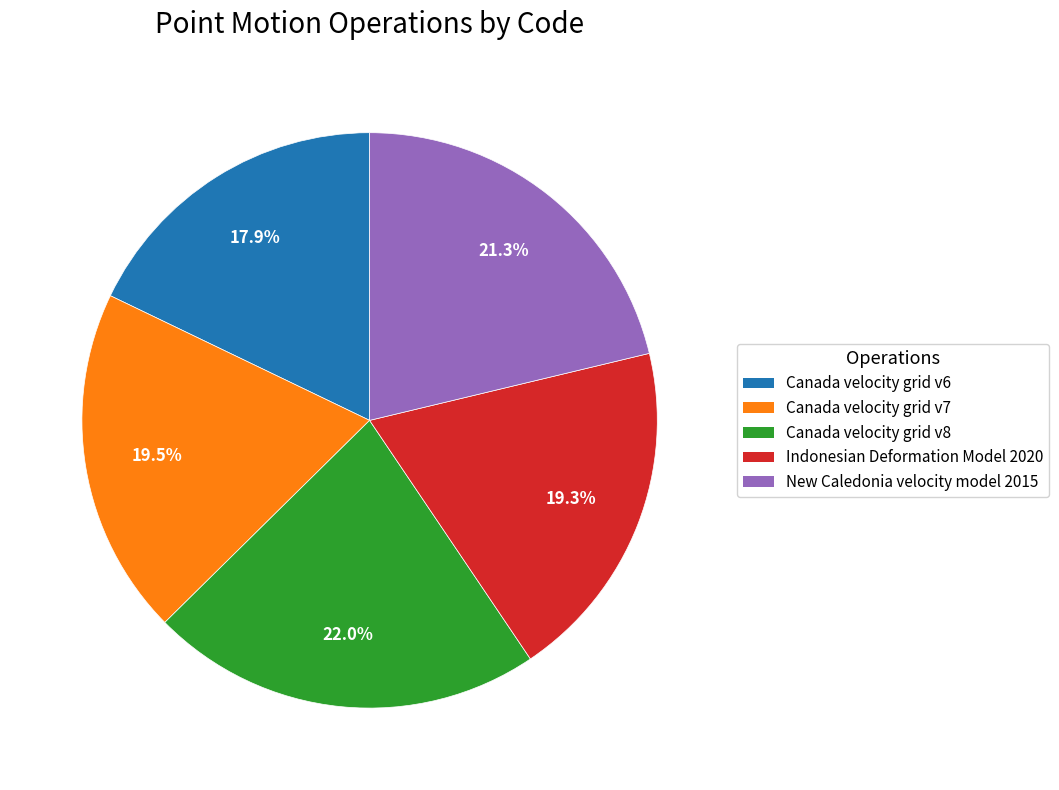

Is there any slice that represents more than half of the pie?

No